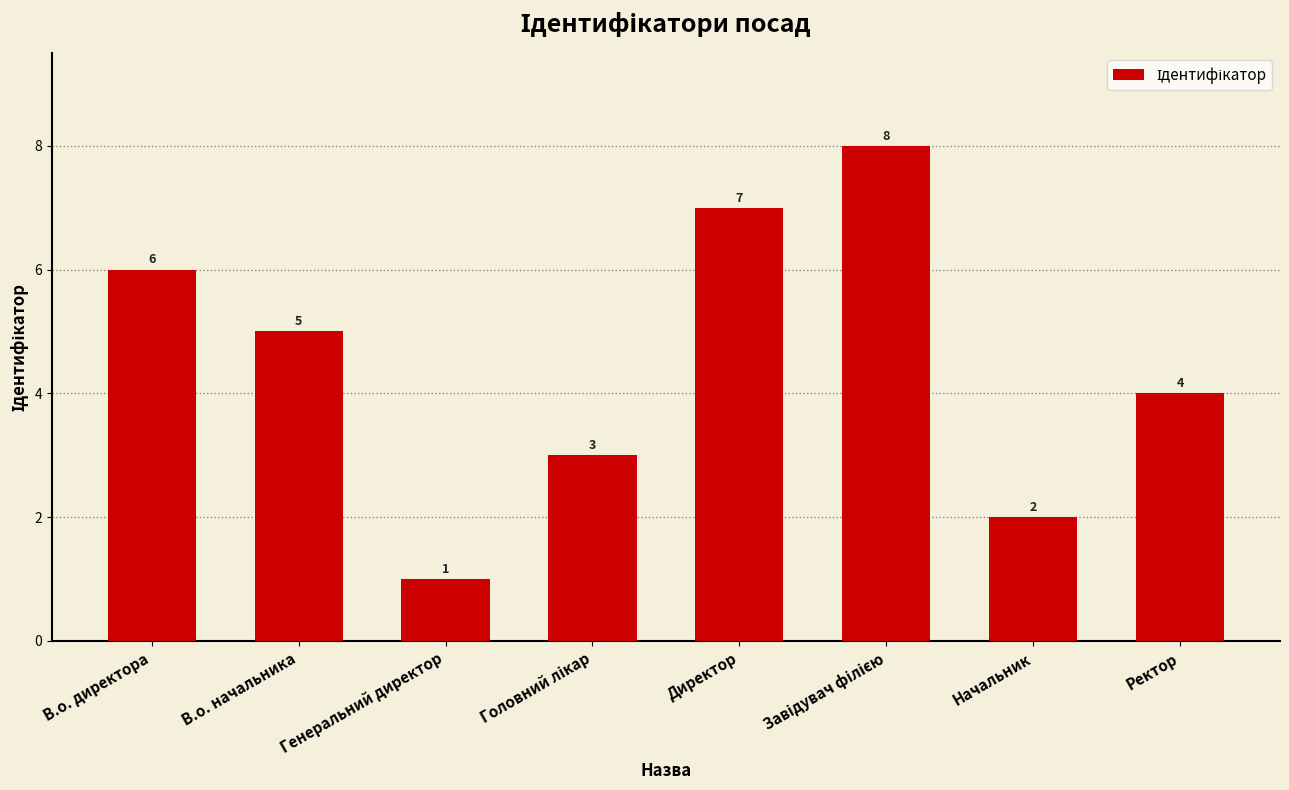

Between Ректор and Генеральний директор, which is larger?

Ректор